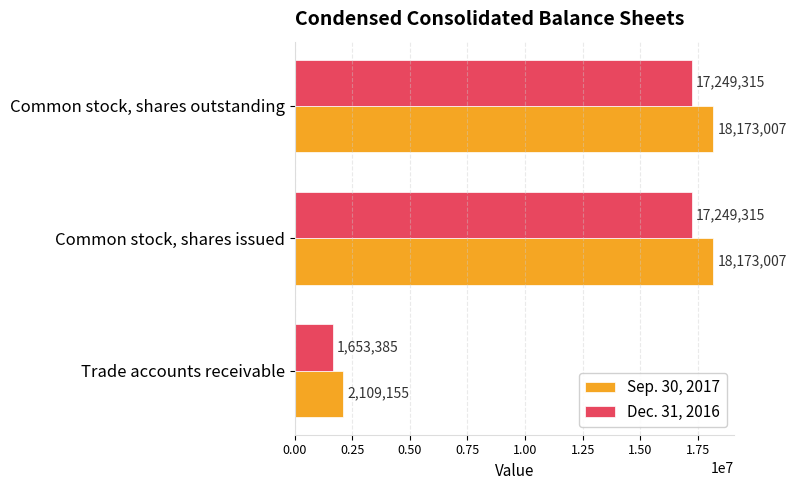

What is the difference between the Dec. 31, 2016 values at Trade accounts receivable and Common stock, shares outstanding?

15595930